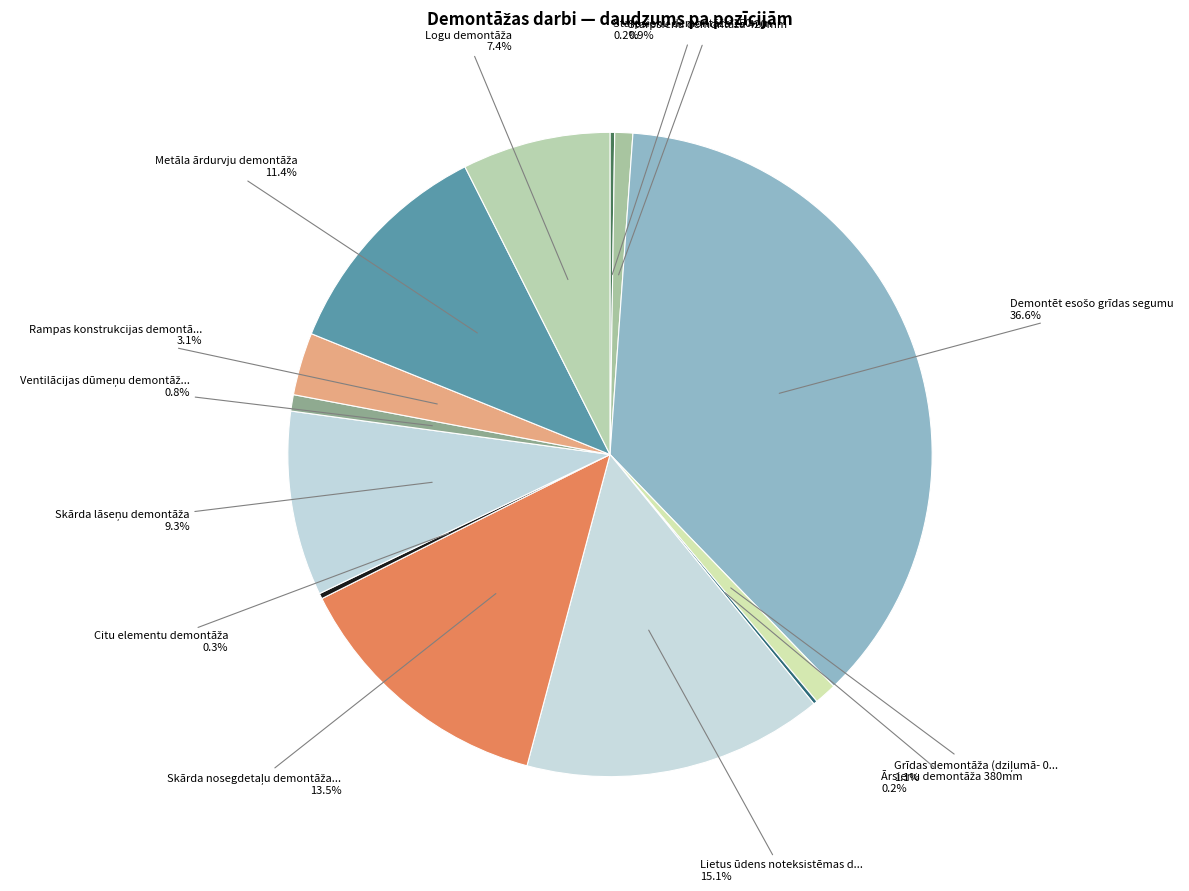

What is the largest slice in the pie chart?

Demontēt esošo grīdas segumu